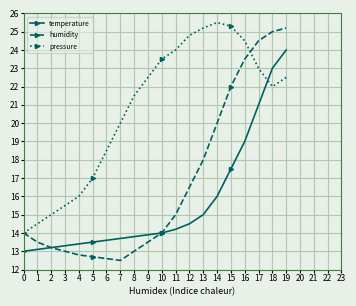

How many data points does each series have?

20